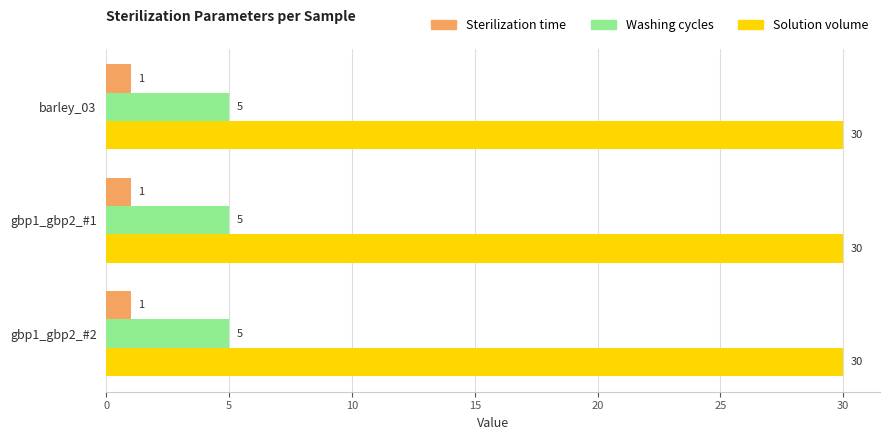

What is the spread (max minus min) of values at gbp1_gbp2_#2?

29